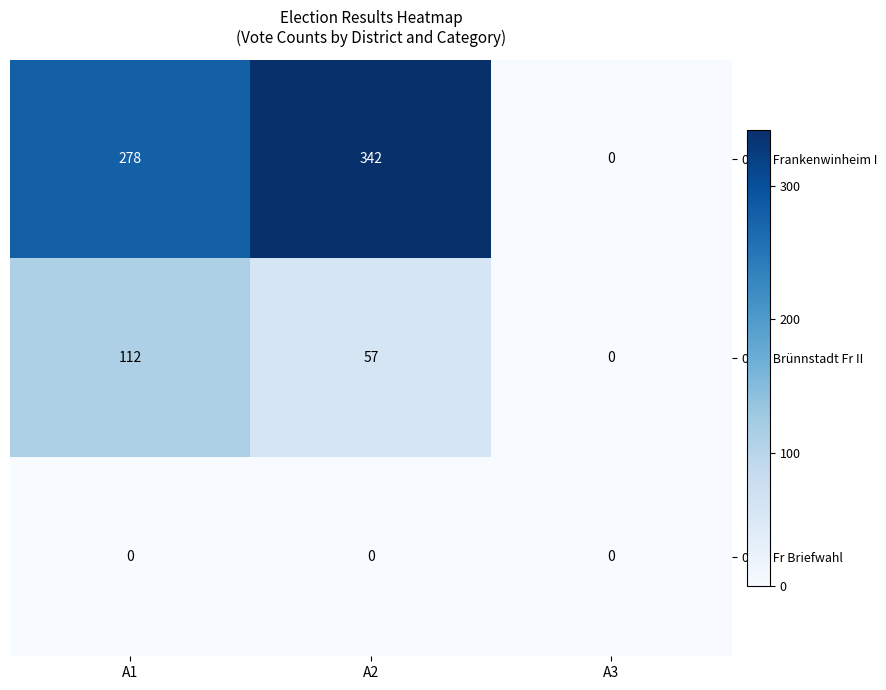

What is the difference between the maximum and minimum values in the 0001 Frankenwinheim I series?

342